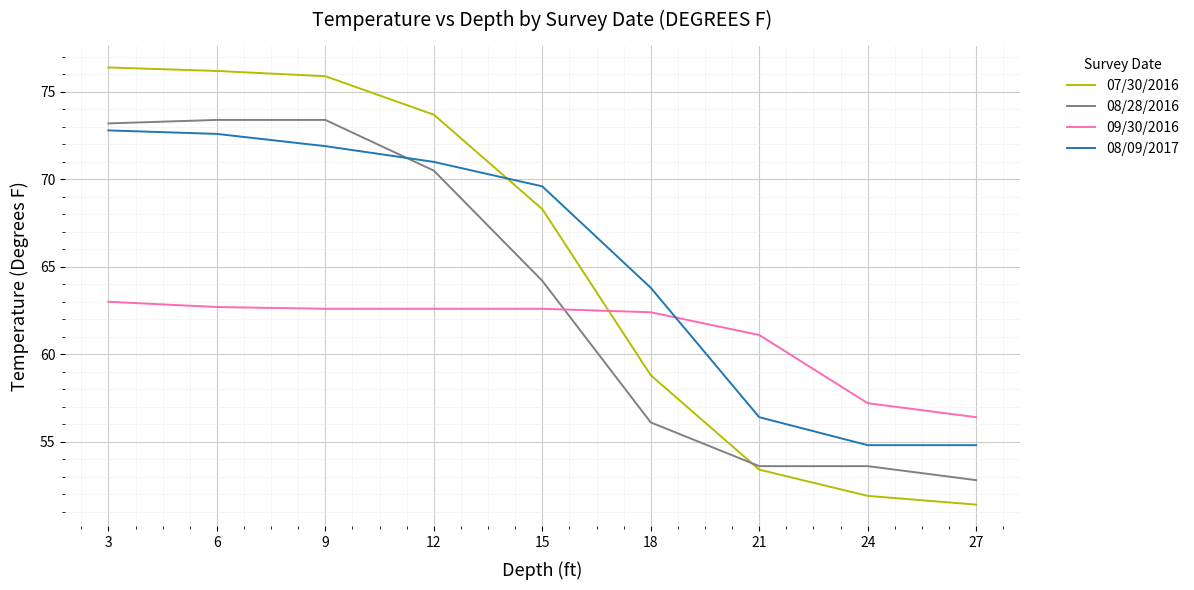

How many values in the 08/28/2016 series are below 64?

4